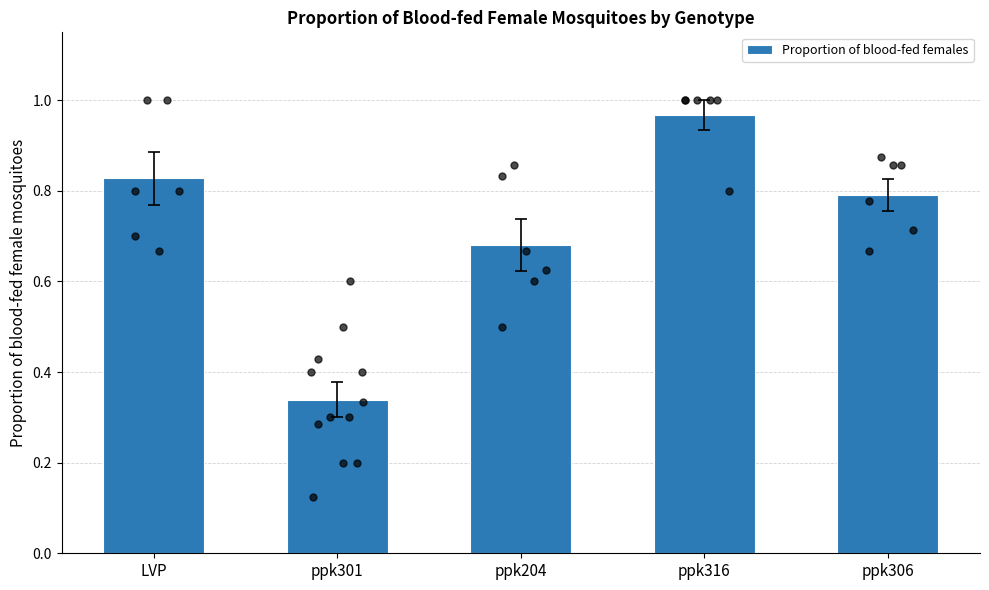

What is the change in value from ppk301 to ppk204?

+0.3